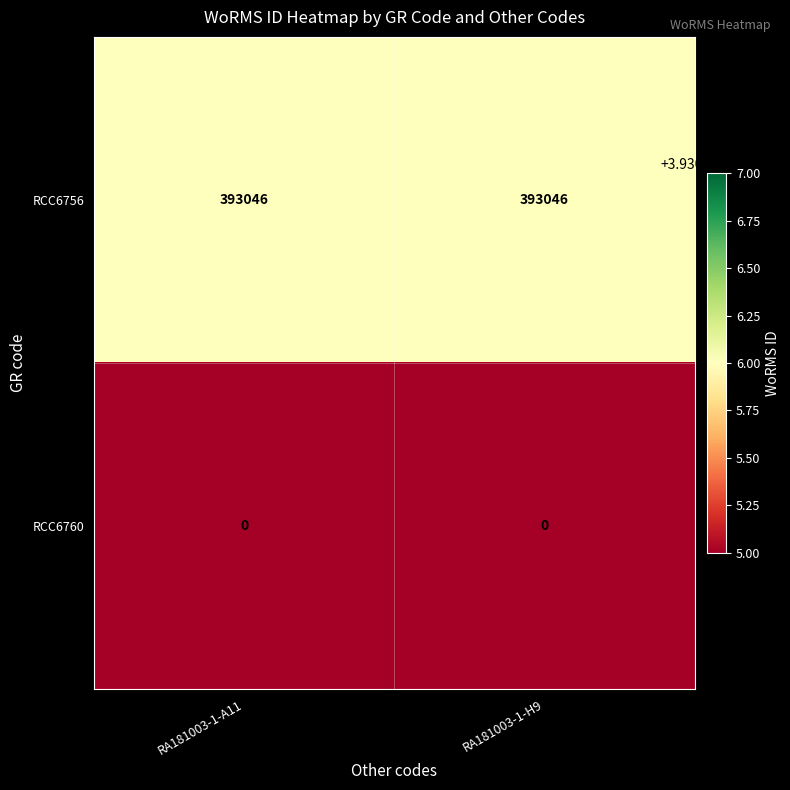

Reading left to right, list all the values displayed in this chart.

RCC6756: RA181003-1-A11=393046	RA181003-1-H9=393046
RCC6760: RA181003-1-A11=0	RA181003-1-H9=0